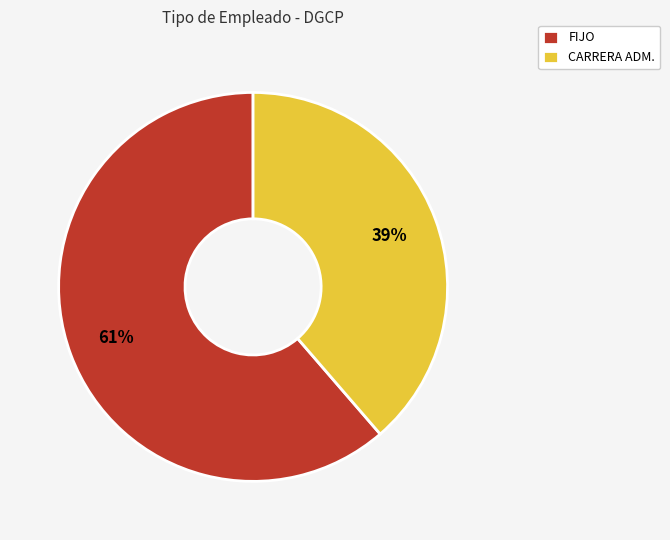

Is there any slice that represents more than half of the pie?

Yes